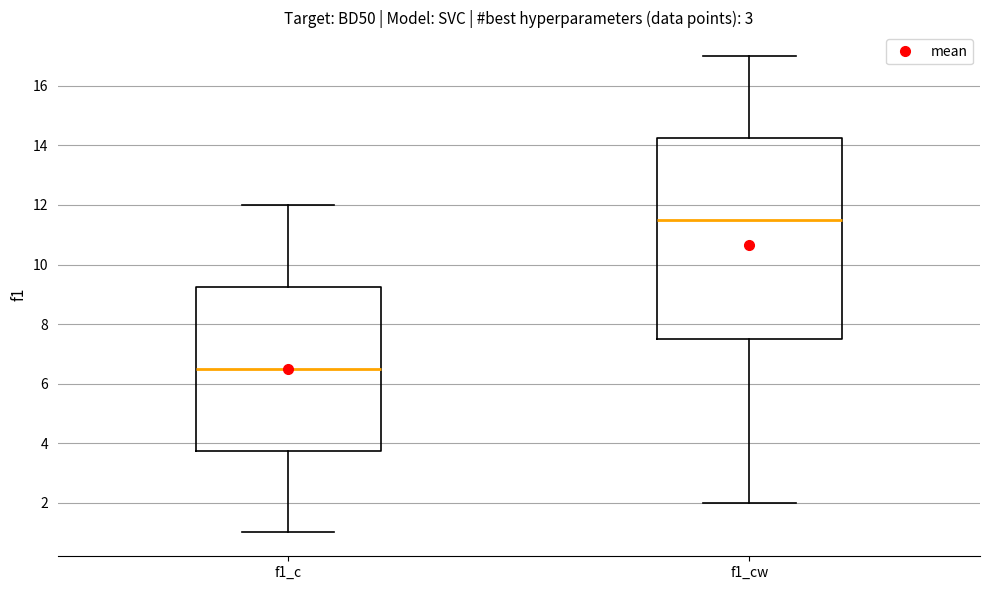

Where does the upper whisker of the box for f1_cw end on the y-axis? The values are not printed on the chart, so give them approximately, as read against the axis.

17.0